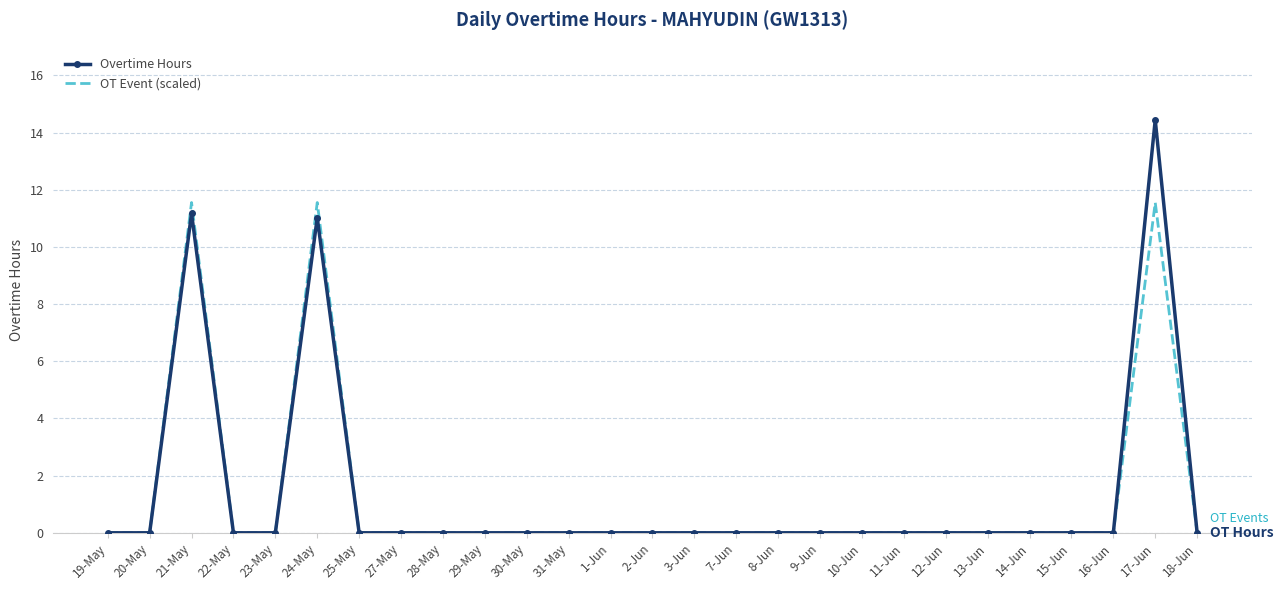

Reading right to left, transcribe all the data shown in this chart.

Overtime Hours: 18-Jun=0.0	17-Jun=14.4	16-Jun=0.0	15-Jun=0.0	14-Jun=0.0	13-Jun=0.0	12-Jun=0.0	11-Jun=0.0	10-Jun=0.0	9-Jun=0.0	8-Jun=0.0	7-Jun=0.0	3-Jun=0.0	2-Jun=0.0	1-Jun=0.0	31-May=0.0	30-May=0.0	29-May=0.0	28-May=0.0	27-May=0.0	25-May=0.0	24-May=11.0	23-May=0.0	22-May=0.0	21-May=11.2	20-May=0.0	19-May=0.0
OT Event (scaled): 18-Jun=0.0	17-Jun=11.6	16-Jun=0.0	15-Jun=0.0	14-Jun=0.0	13-Jun=0.0	12-Jun=0.0	11-Jun=0.0	10-Jun=0.0	9-Jun=0.0	8-Jun=0.0	7-Jun=0.0	3-Jun=0.0	2-Jun=0.0	1-Jun=0.0	31-May=0.0	30-May=0.0	29-May=0.0	28-May=0.0	27-May=0.0	25-May=0.0	24-May=11.6	23-May=0.0	22-May=0.0	21-May=11.6	20-May=0.0	19-May=0.0